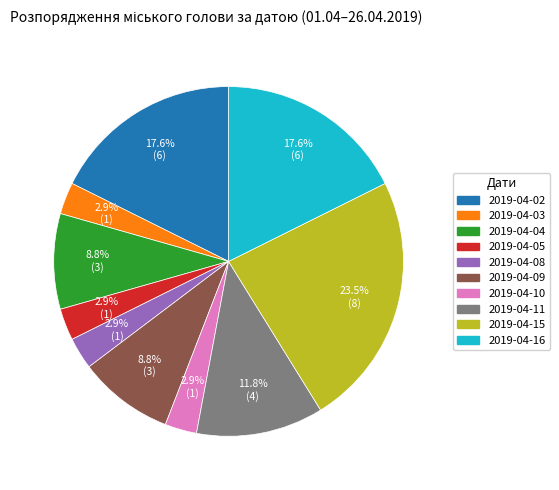

Is the sum of 2019-04-03 and 2019-04-09 greater than half?

No